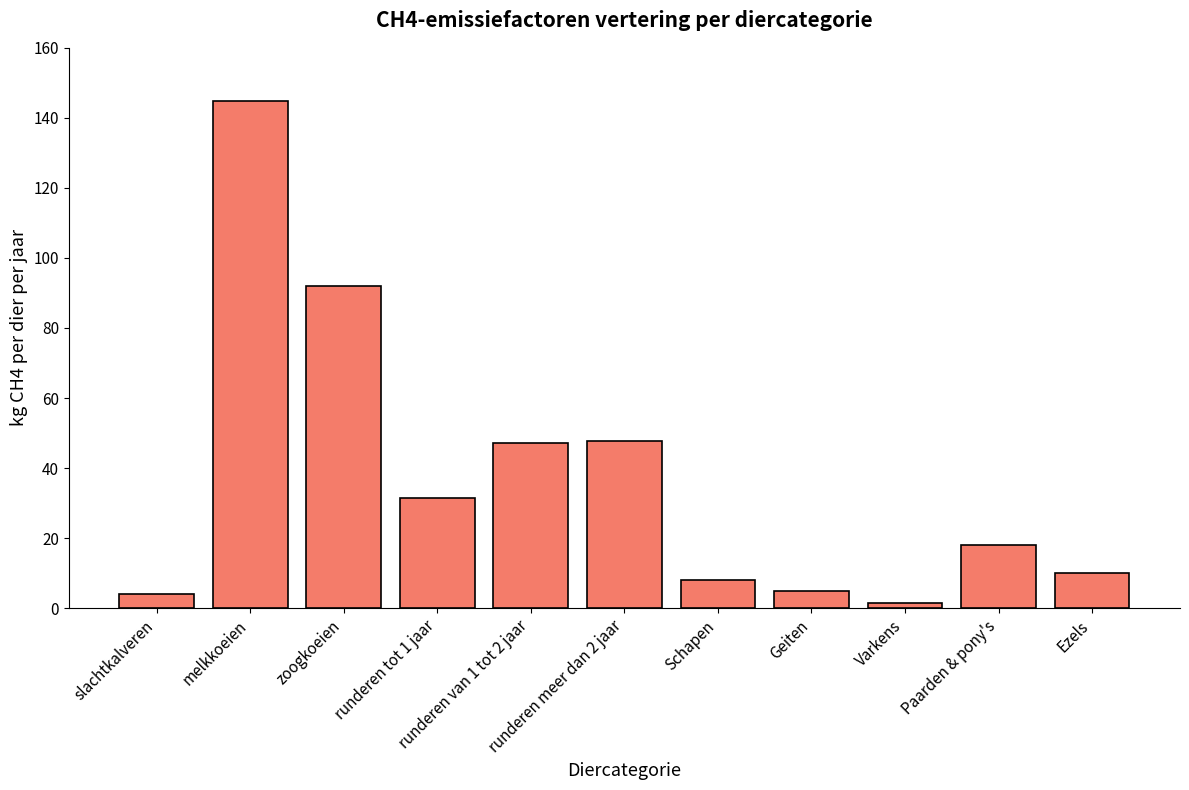

Count the number of data series in this chart.

1